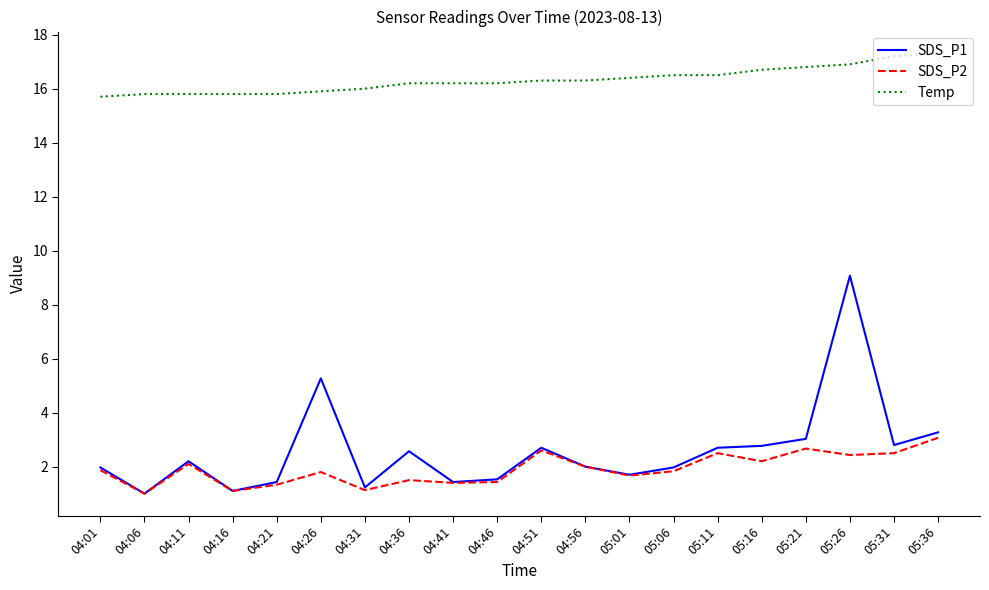

What is the difference between the SDS_P1 values at 04:16 and 04:36?

1.5